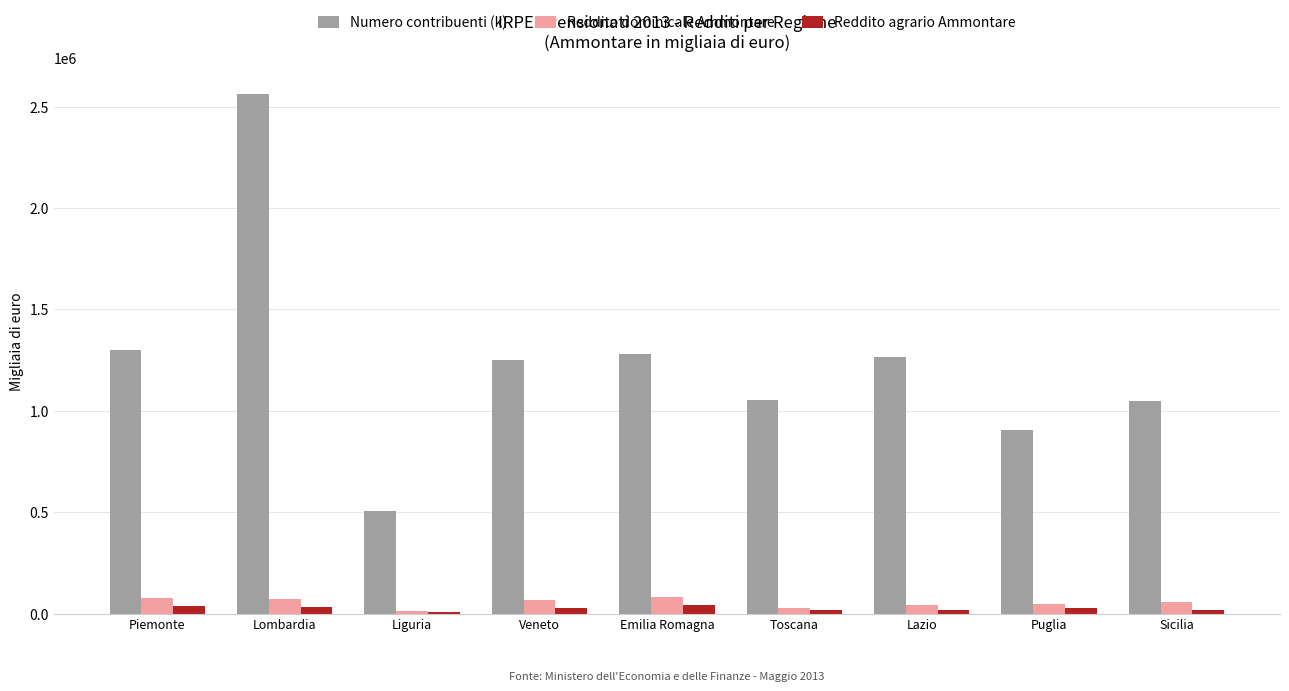

How many series are shown in this chart?

3